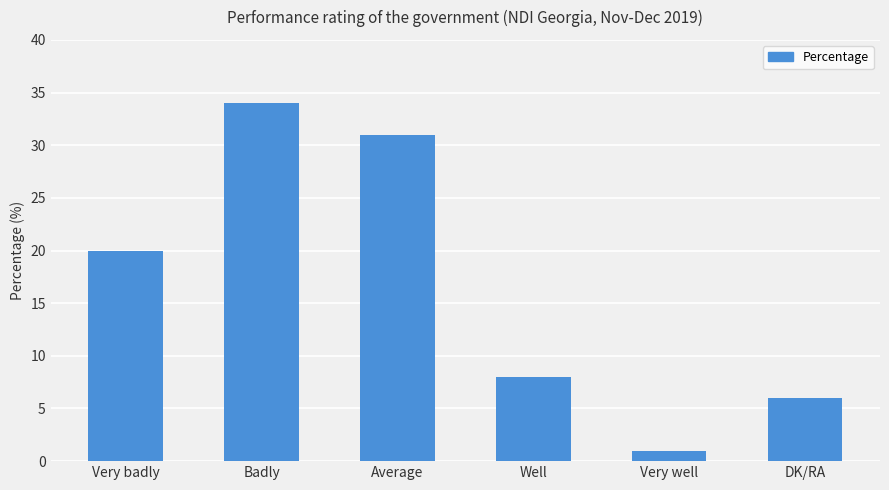

What is the ratio of the value at Well to the value at Very badly?

0.4